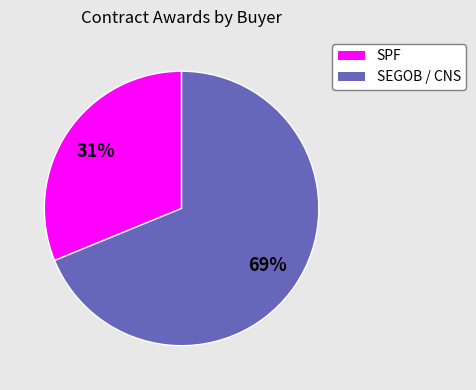

To the nearest percent, what is the difference between the largest and smallest slice percentages?

38%